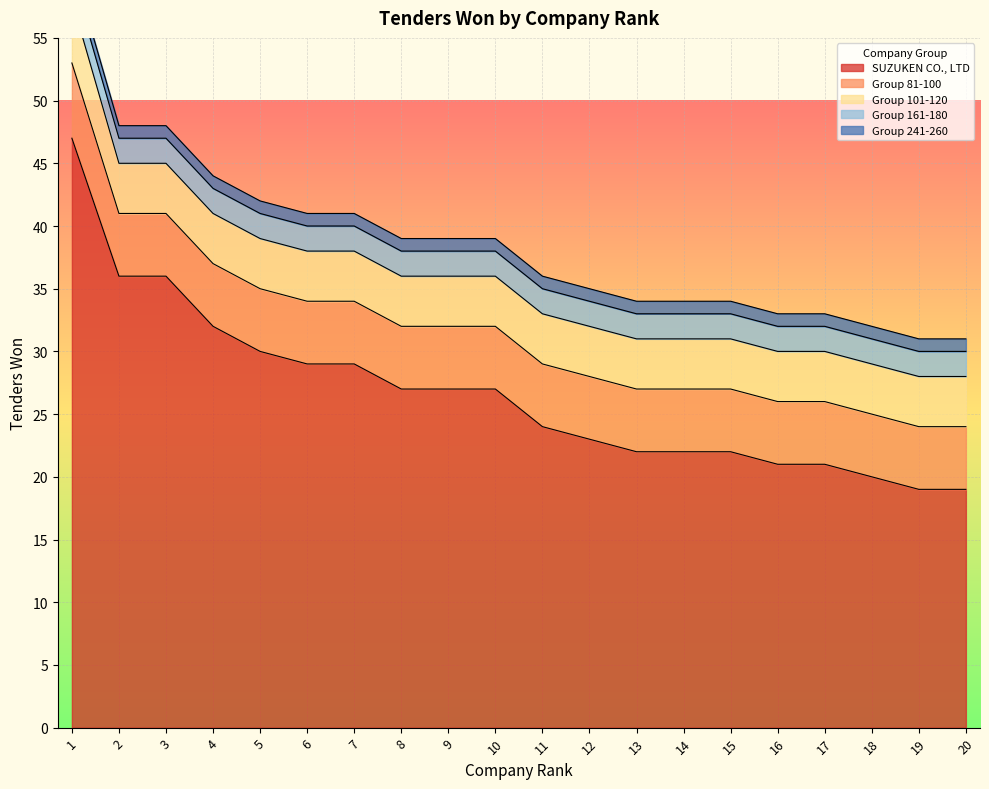

What value does the Group 81-100 series have at 17?

5